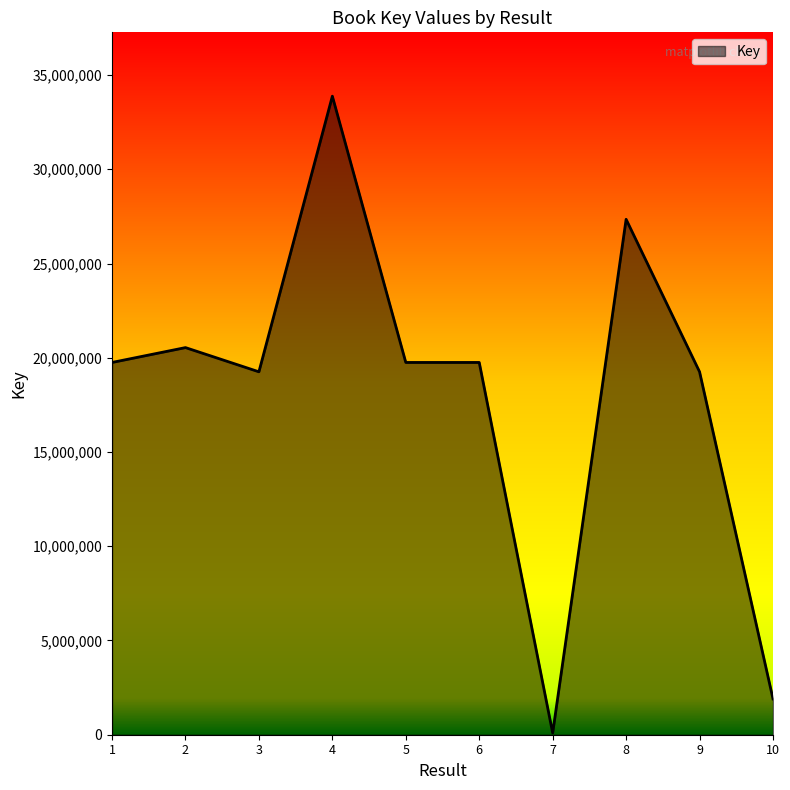

What is the change in value from 2 to 9?

-1284527